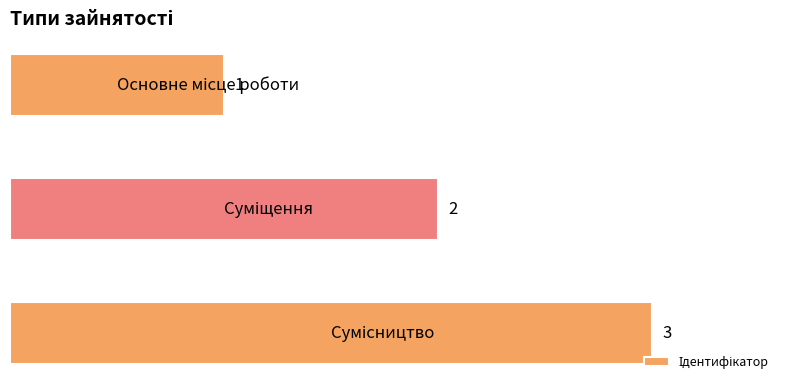

Count the values in the range 1 to 3.

3